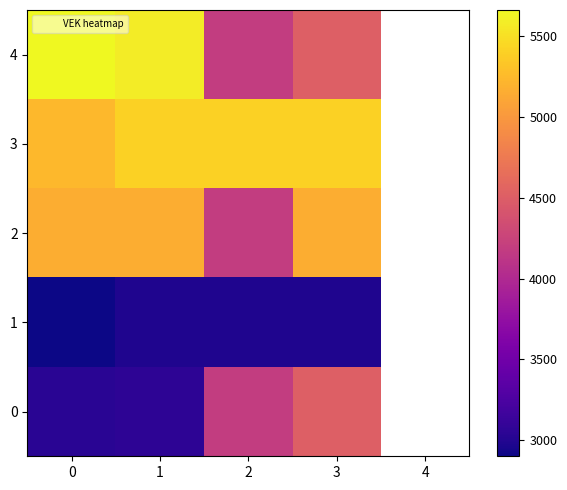

Is it true that 1 equals 5073.8 at 1?

False